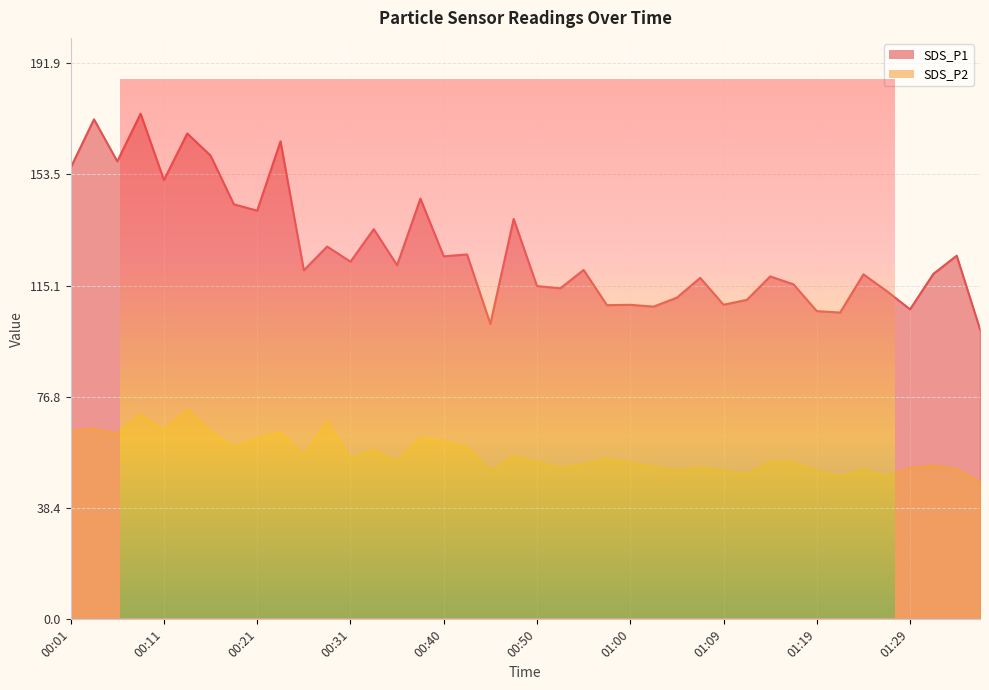

Which series has the largest total across all categories?

SDS_P1